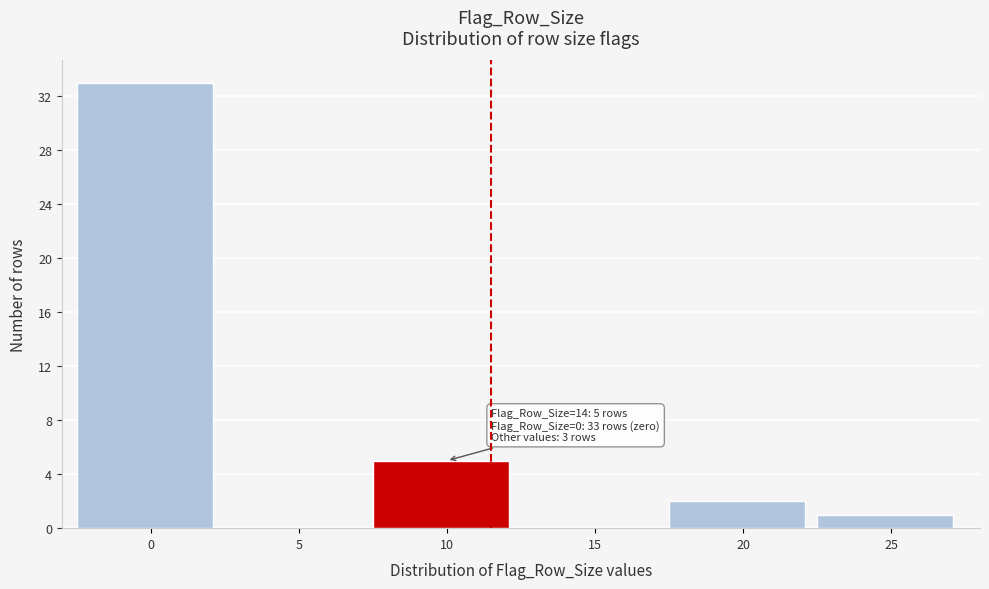

Reading right to left, what are all the values shown in this chart?

25=1	20=2	15=0	10=5	5=0	0=33